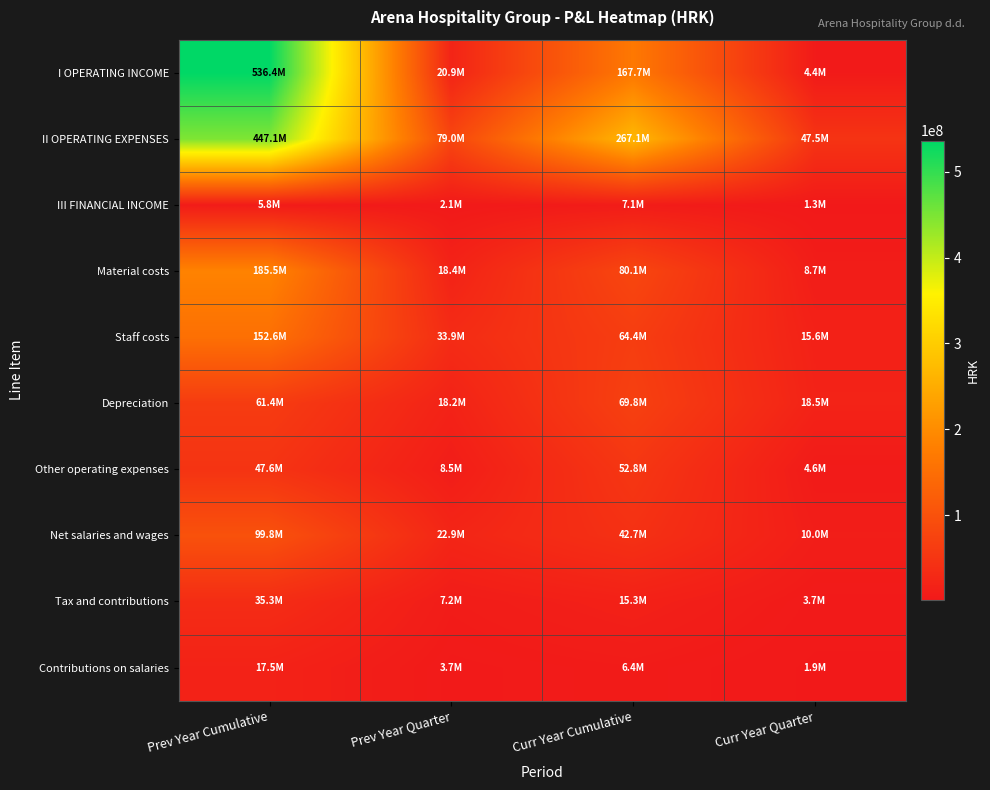

Which series has the largest range (max minus min)?

I OPERATING INCOME